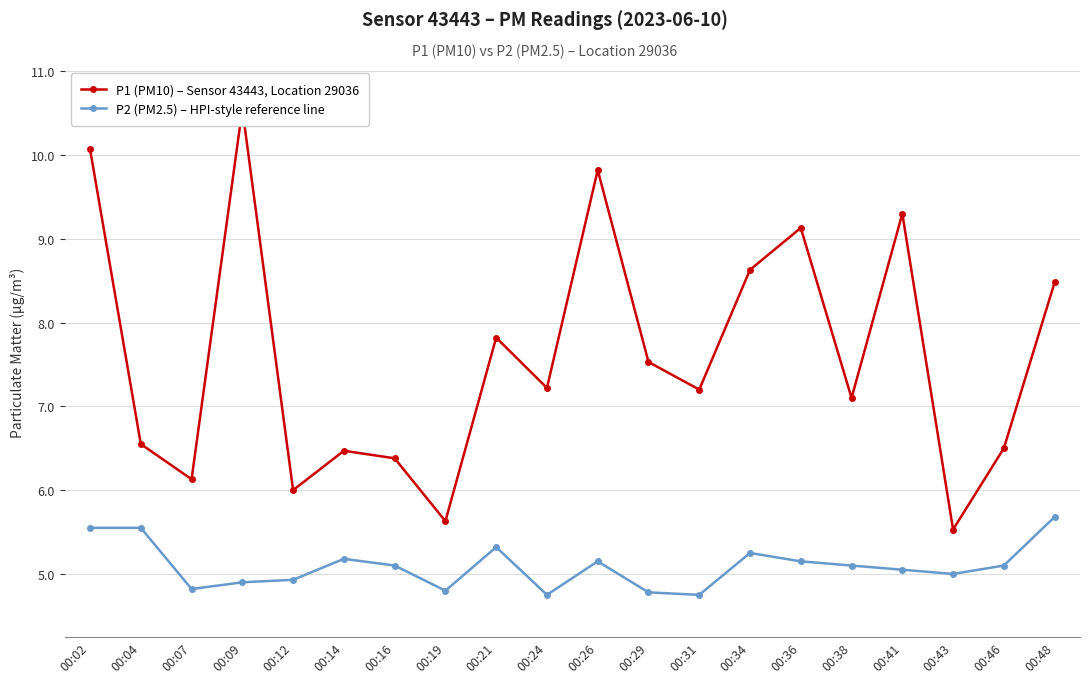

True or false: P1 (PM10) – Sensor 43443, Location 29036 and P2 (PM2.5) – HPI-style reference line intersect in this chart.

False